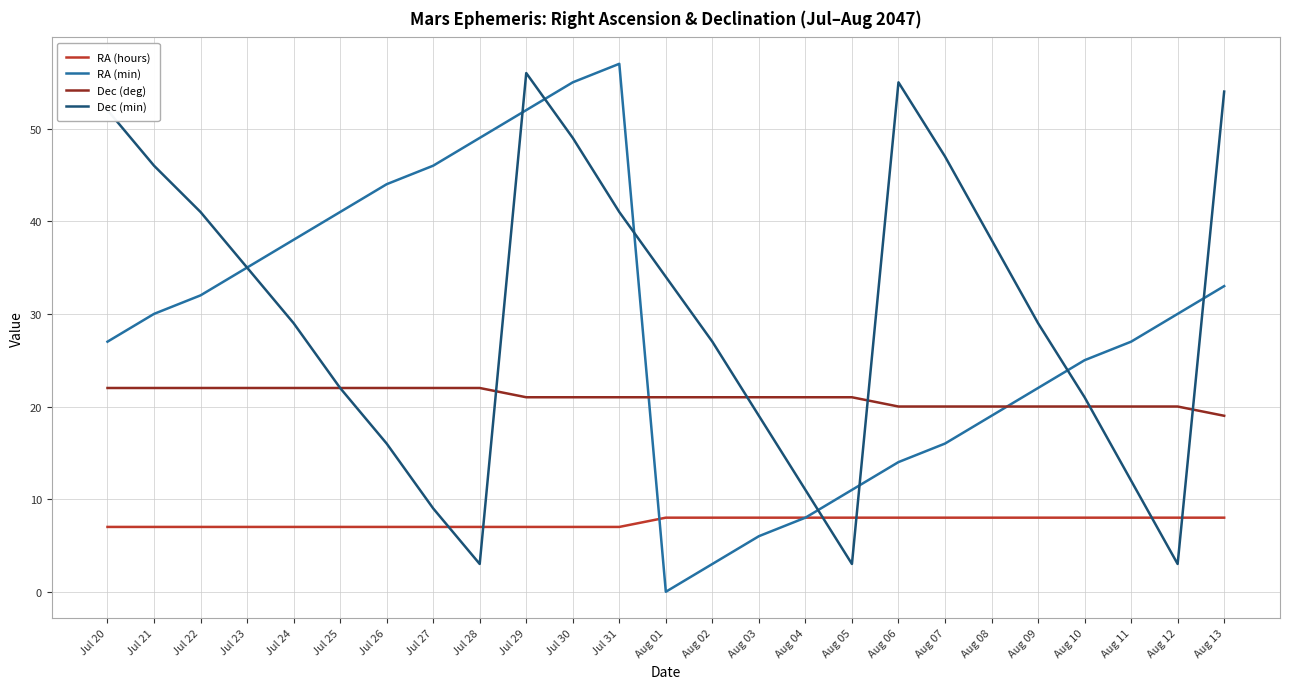

What value does the Dec (deg) series have at Jul 24?

22